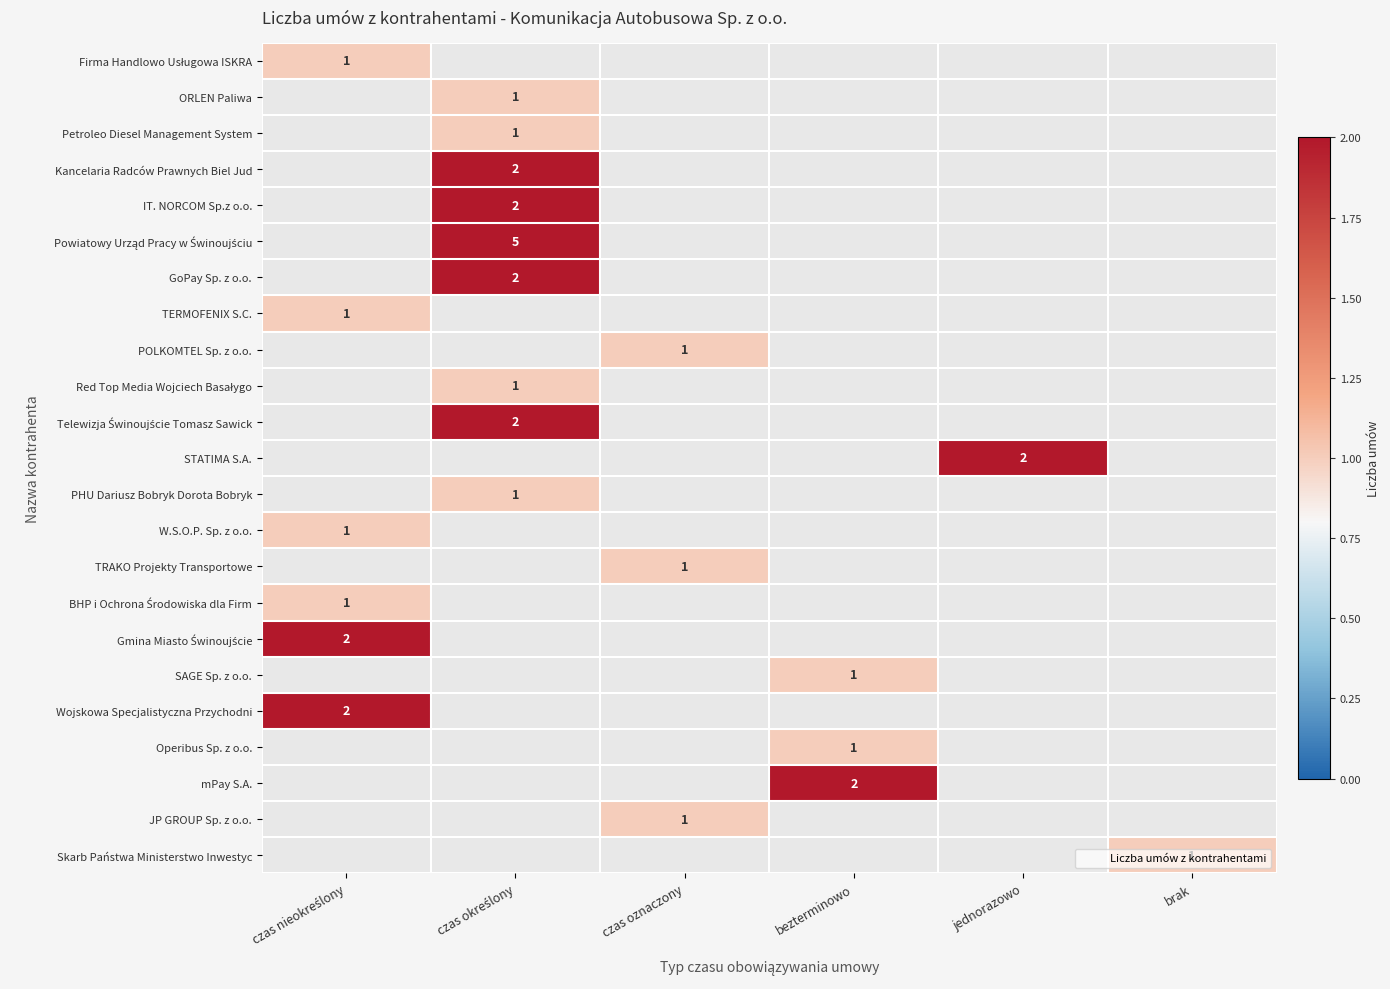

At which label does BHP i Ochrona Środowiska dla Firm reach its peak?

czas nieokreślony